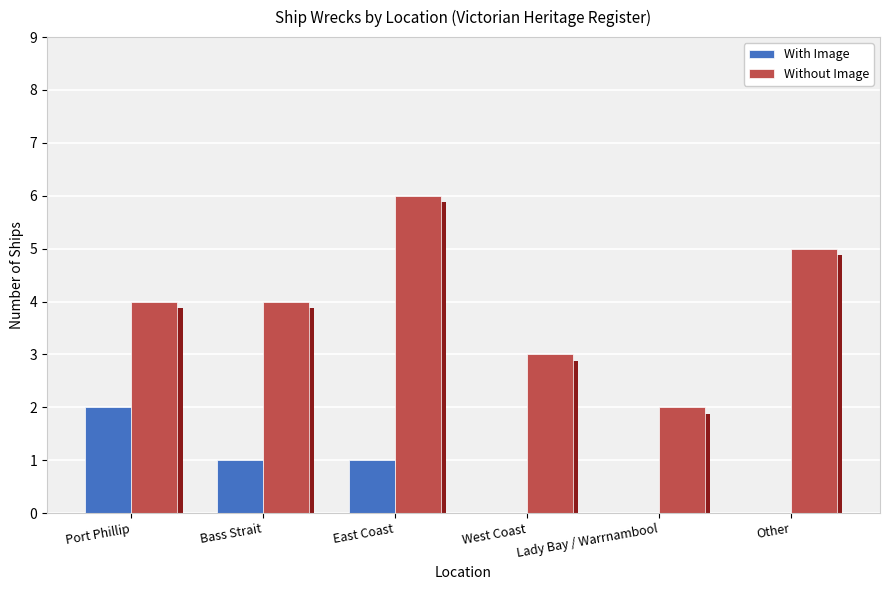

Which category has the lowest value in the With Image series?

West Coast